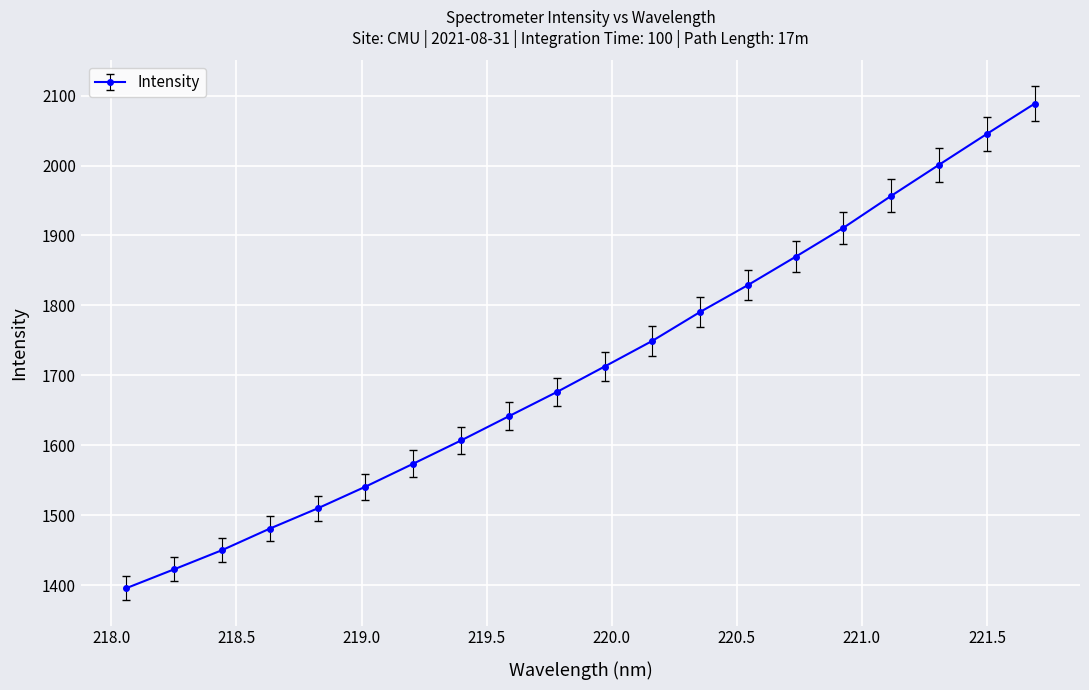

Reading left to right, list all the values displayed in this chart.

1395.6	1422.6	1449.9	1480.8	1509.7	1540.8	1573.6	1606.9	1641.5	1676.1	1712.5	1749.3	1790.7	1829.1	1869.7	1911.1	1956.7	2001.1	2045.2	2088.5